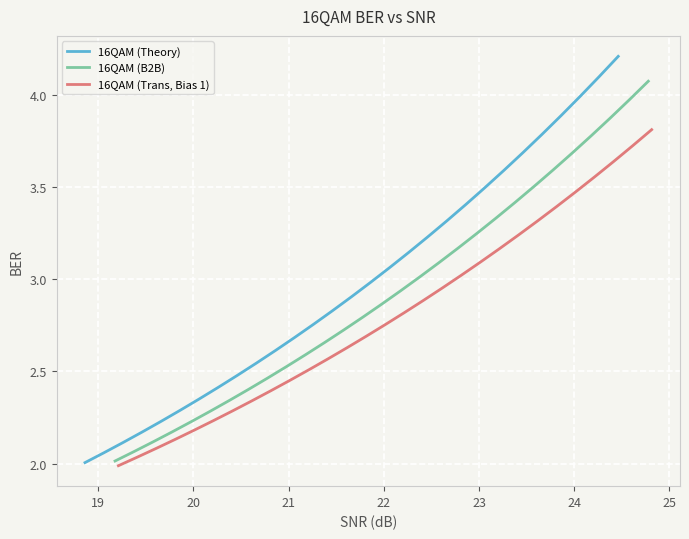

How many lines are shown in the chart?

3